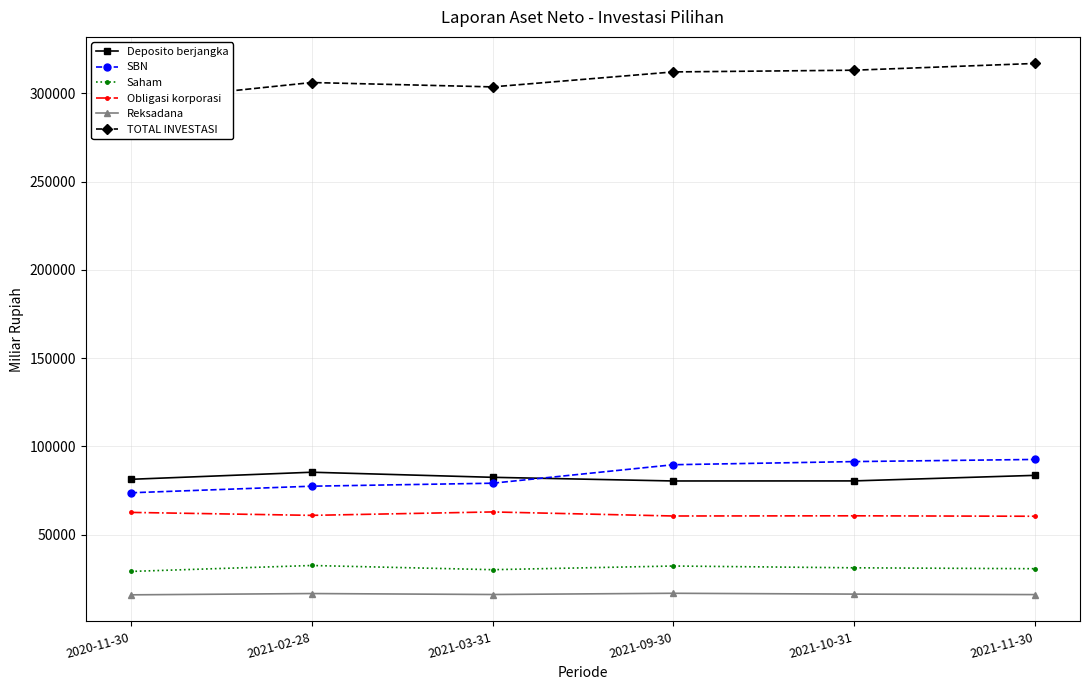

How many interior local valleys does the TOTAL INVESTASI series have?

1